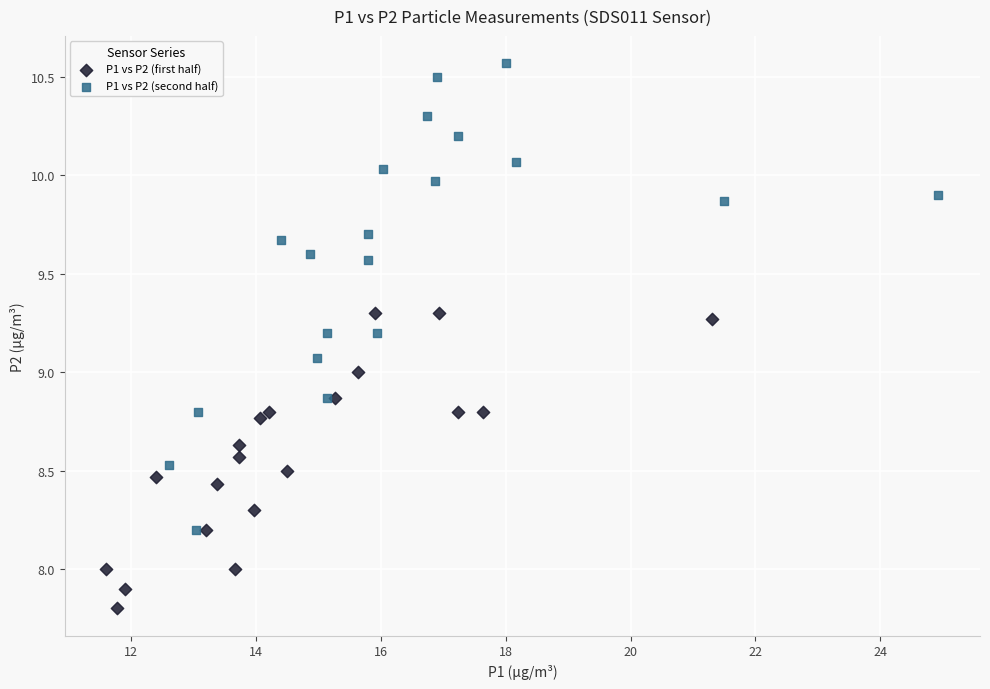

Which series contains the highest Y value?

P1 vs P2 (second half)